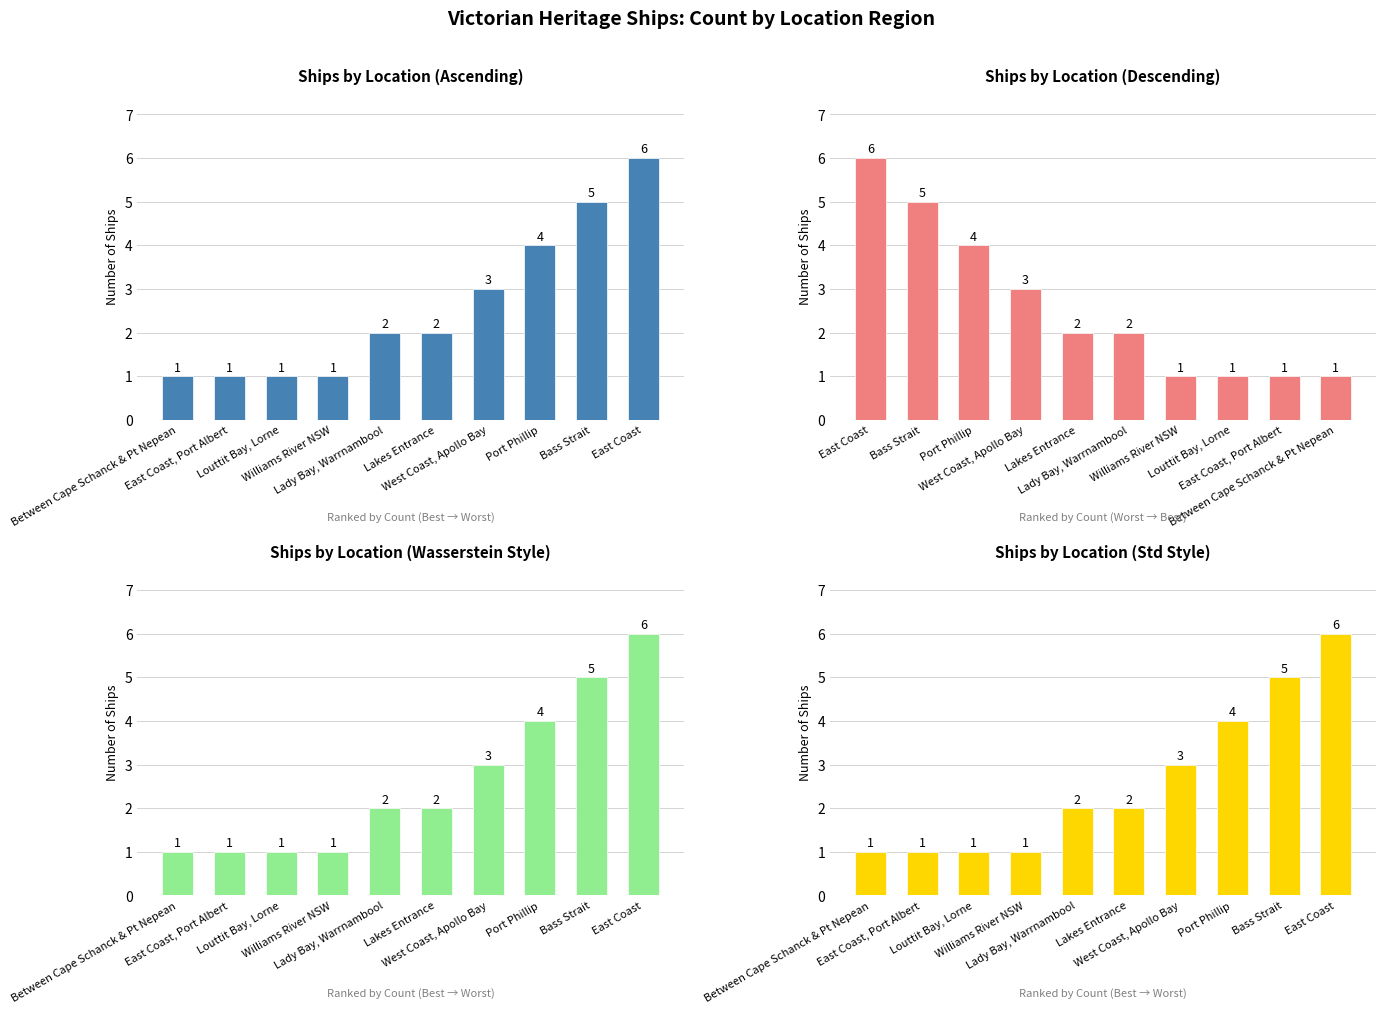

The value at Between Cape Schanck & Pt Nepean is 1. True or false?

True